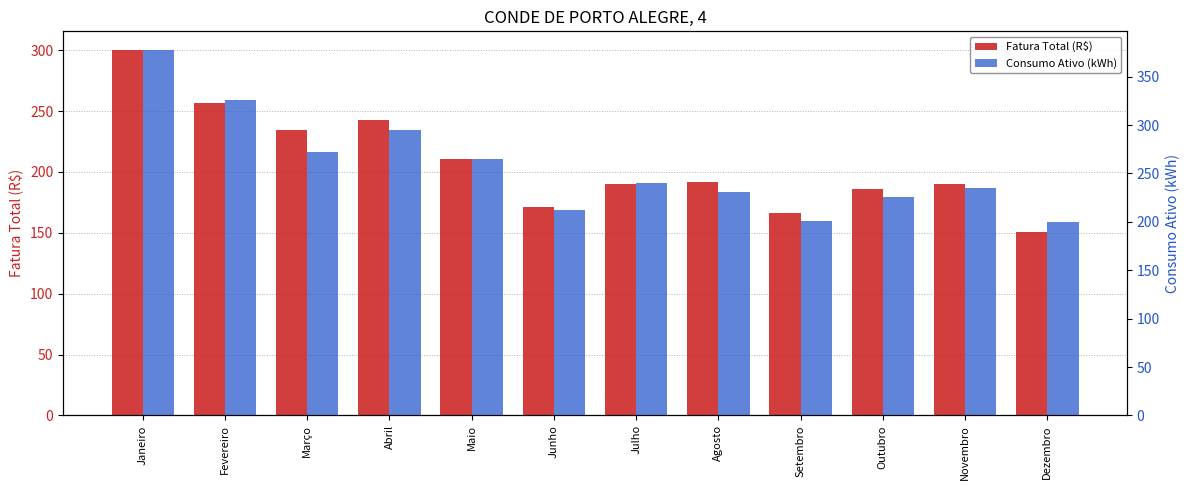

What is the total value across all series at Novembro?

424.8